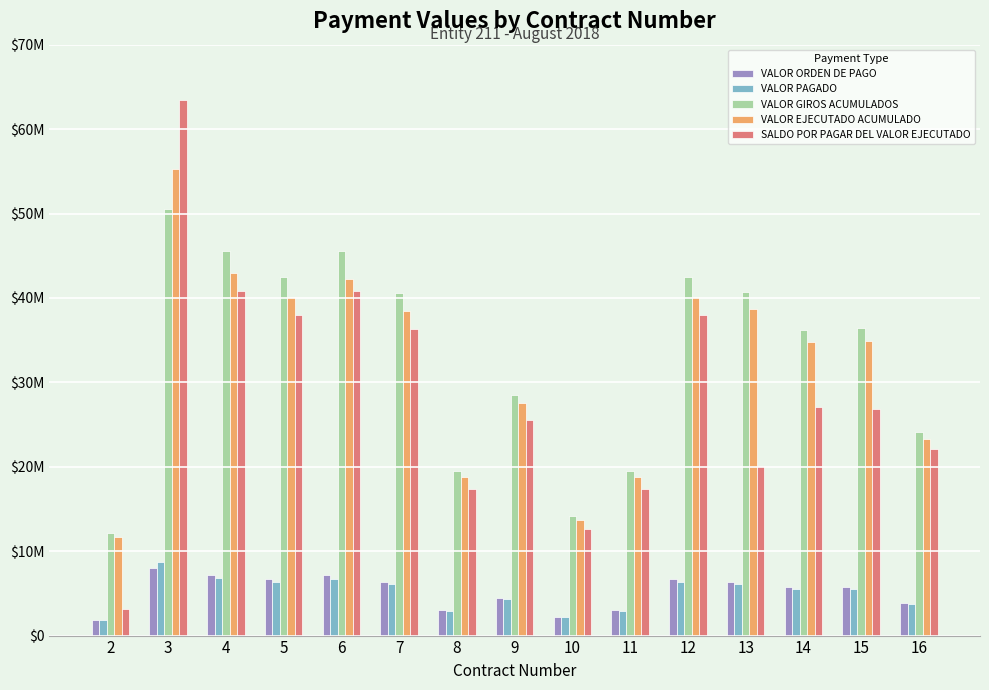

List the series in order of their peak value, lowest first.

VALOR ORDEN DE PAGO, VALOR PAGADO, VALOR GIROS ACUMULADOS, VALOR EJECUTADO ACUMULADO, SALDO POR PAGAR DEL VALOR EJECUTADO